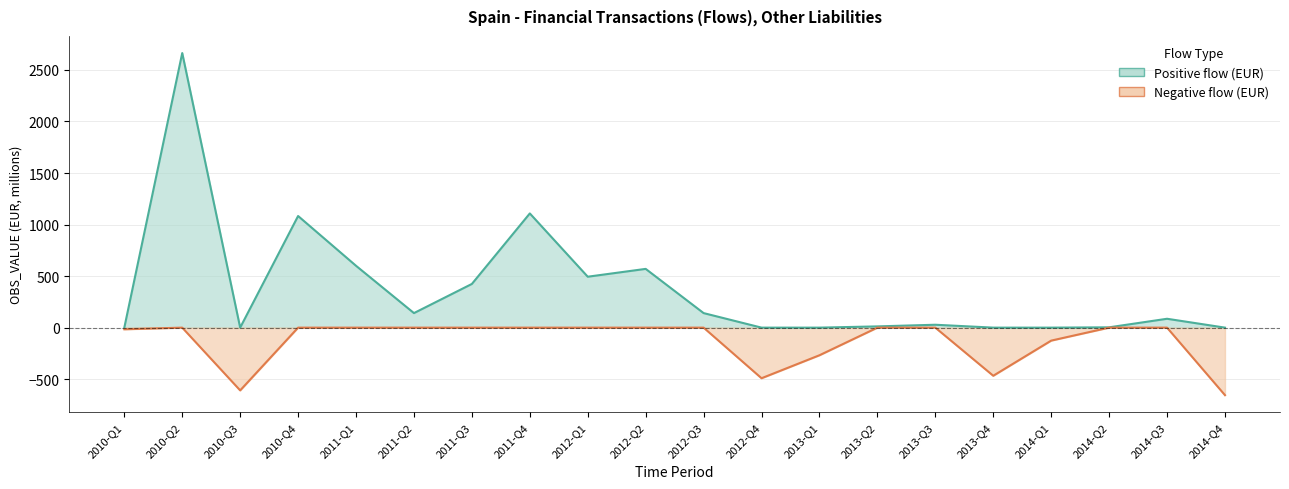

How many values in the OBS_VALUE_pos series are below 86?

10